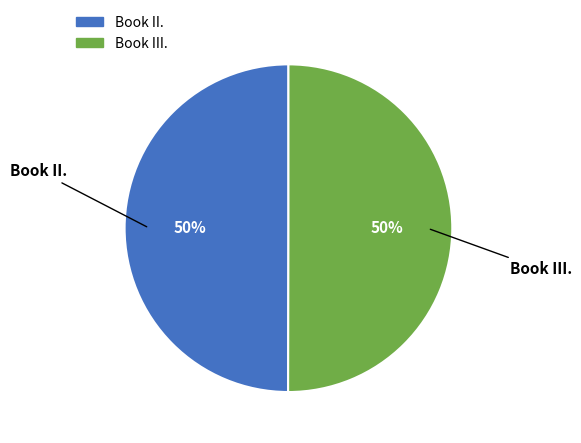

Is it true that Book III. is 40% of the pie?

False